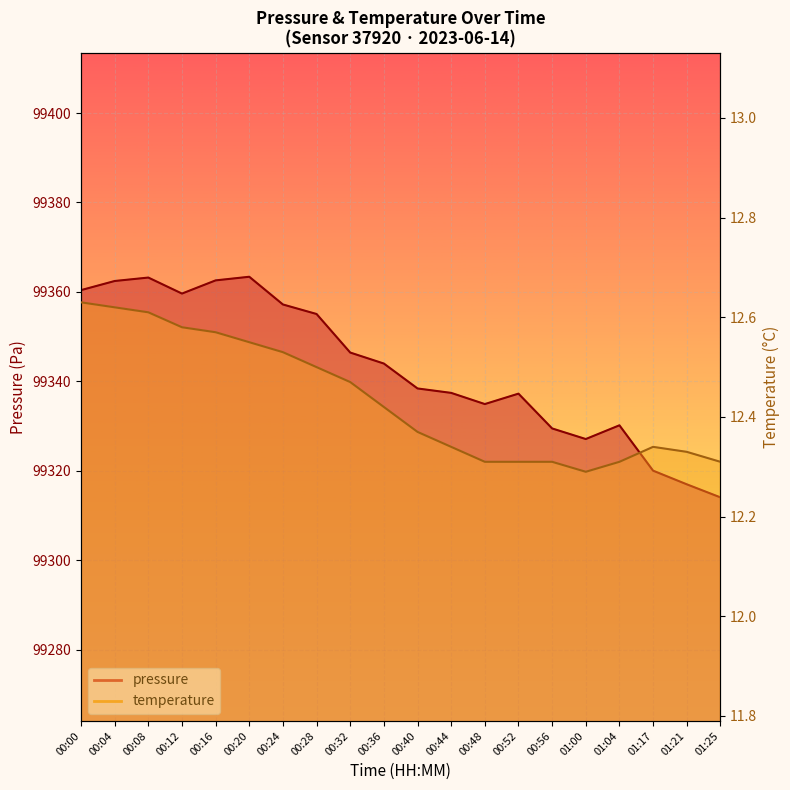

Where is temperature nearest to the value 12?

01:00